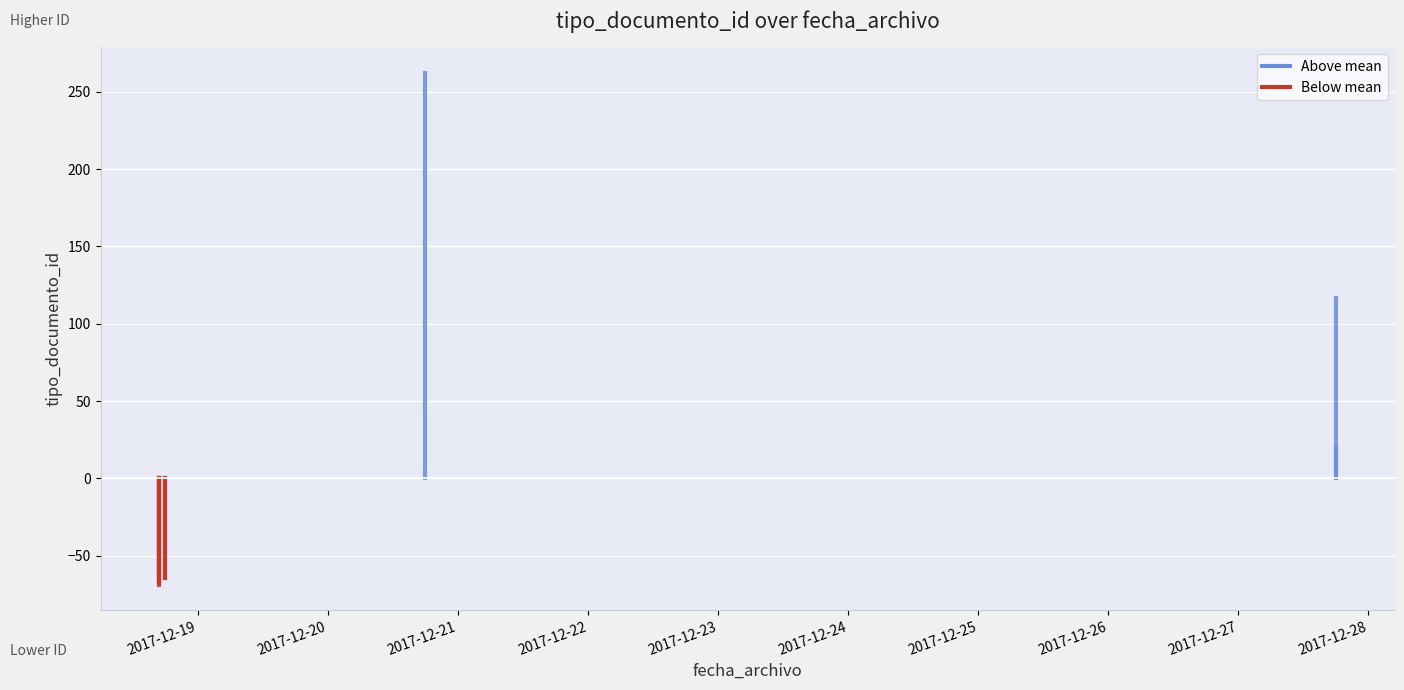

Is it true that the value at 2017-12-19 is 0.0?

True